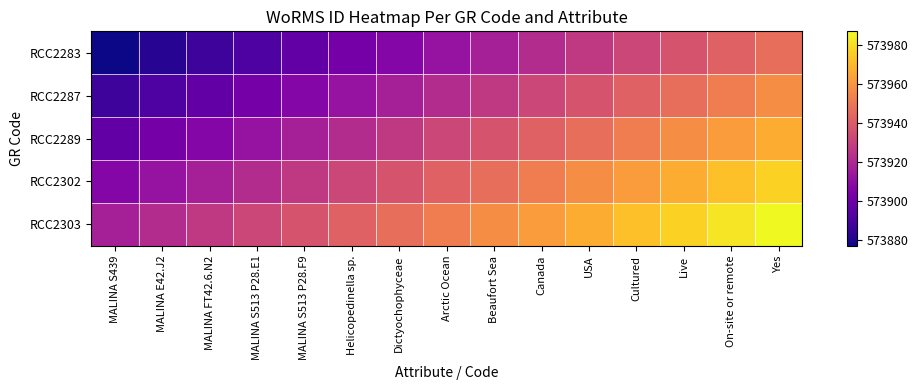

How many distinct data groups are displayed?

5